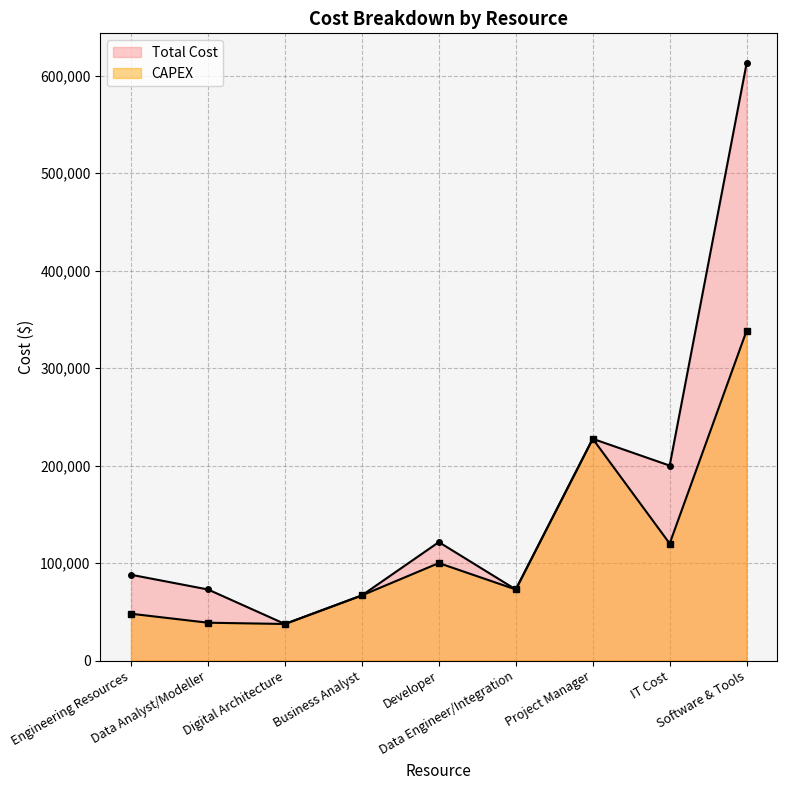

Rank the series at Data Analyst/Modeller from highest to lowest value.

Total Cost, CAPEX